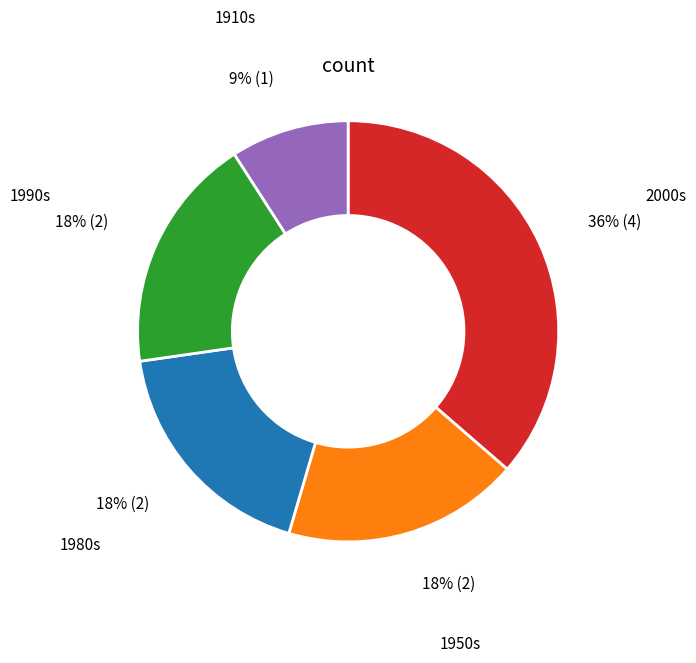

To the nearest percent, what is the difference between the largest and smallest slice percentages?

27%